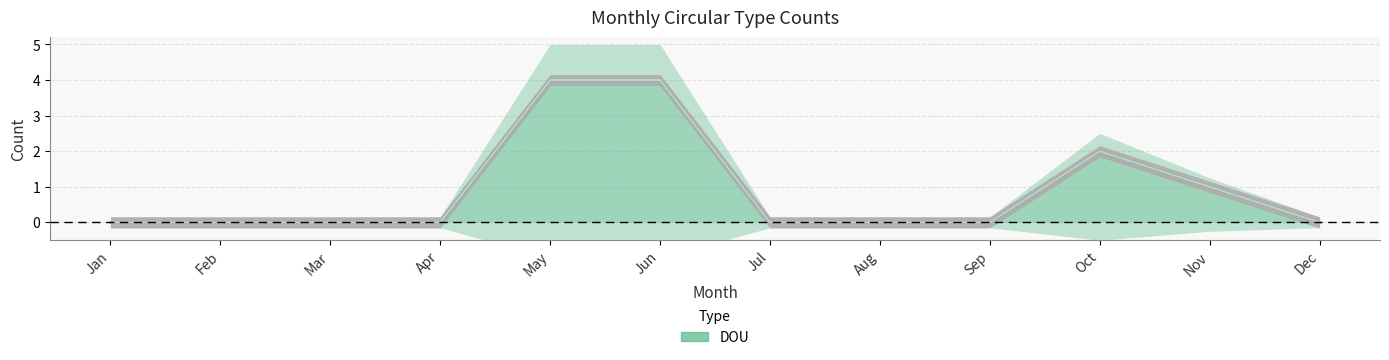

Which series has the largest total across all categories?

DOU